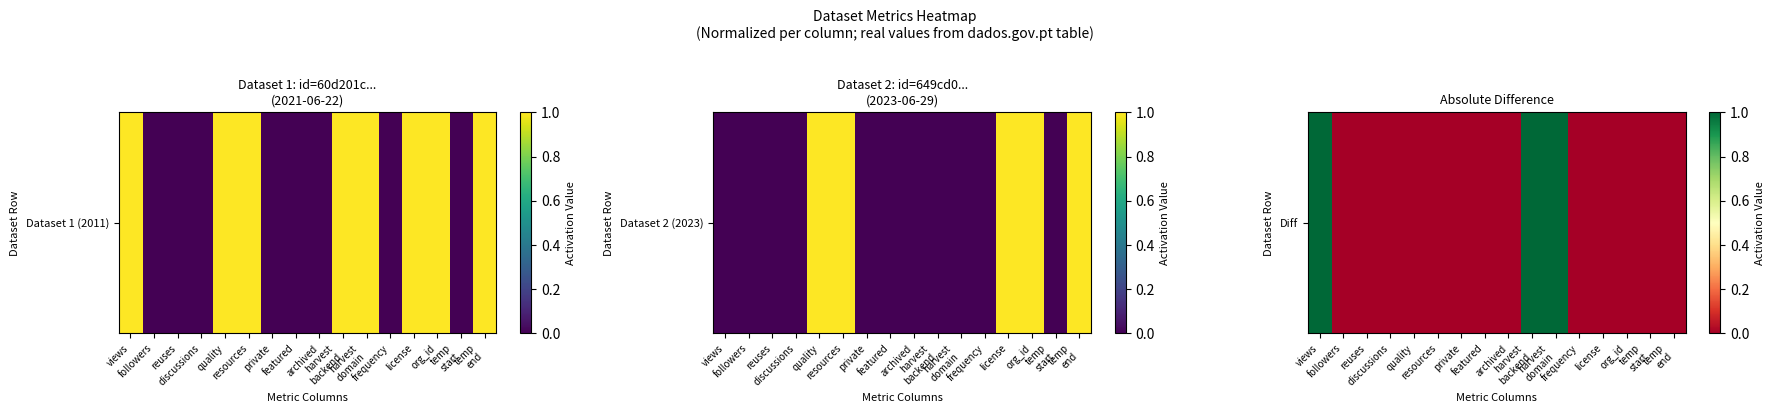

Which label corresponds to the largest value in the chart?

views